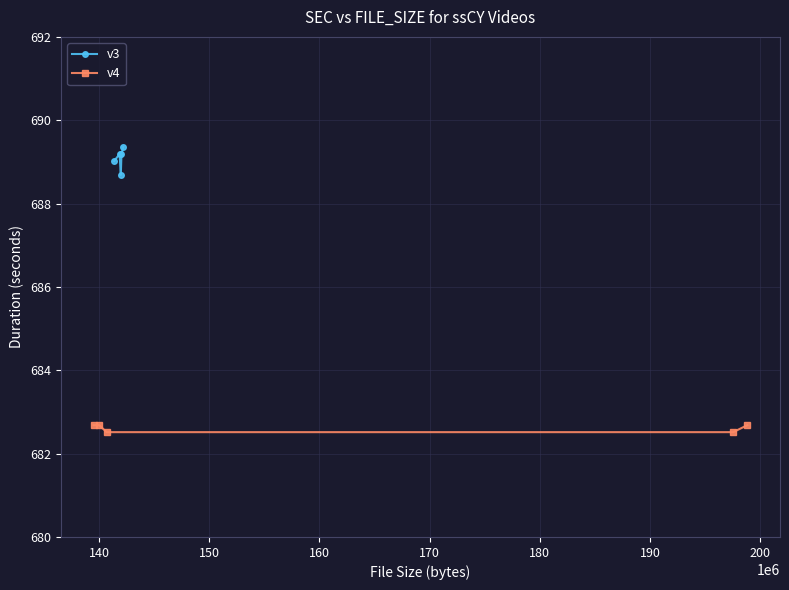

What is the value of the v3 point at the 2nd from the left?

689.2